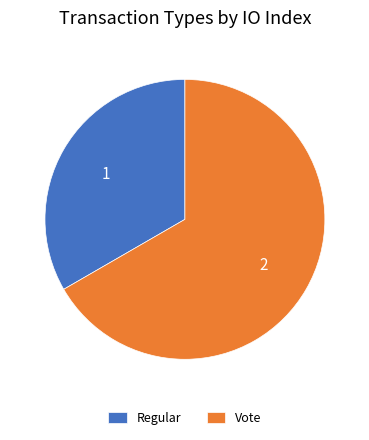

True or false: Vote accounts for 67% of the total.

True